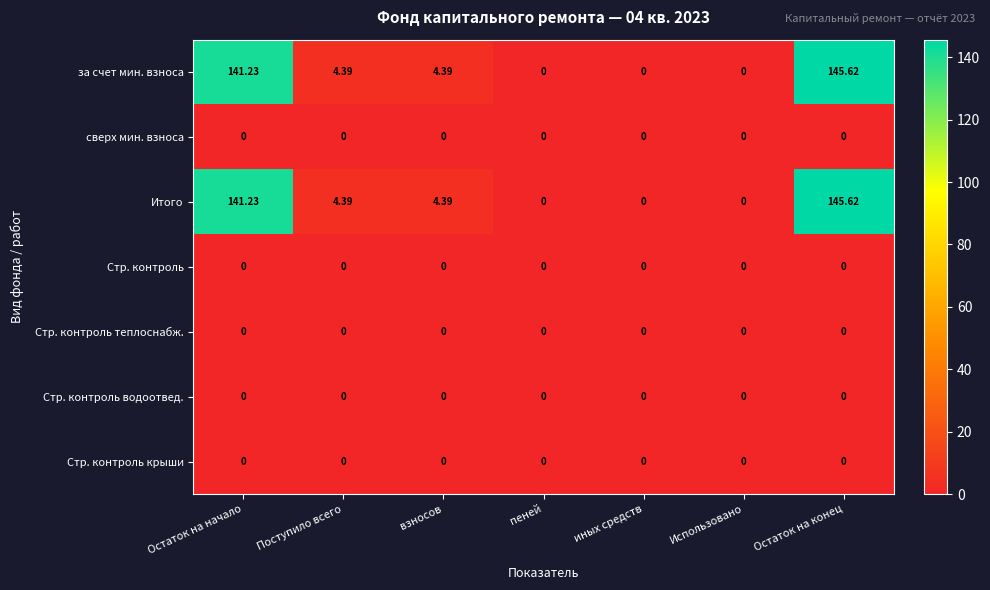

Where does the Итого series first go above 4?

Остаток на начало